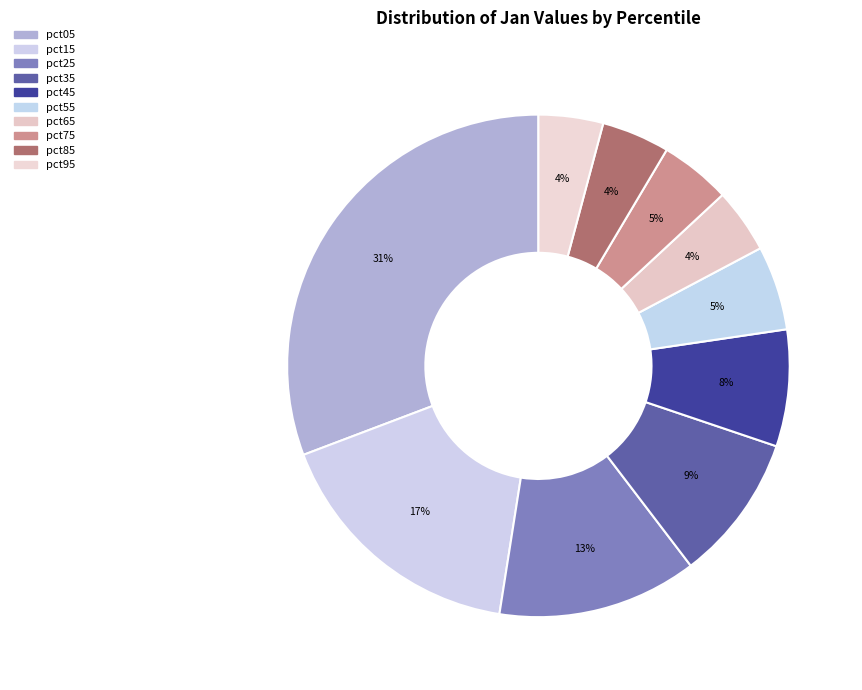

To the nearest percent, what is the difference between the largest and smallest slice percentages?

27%